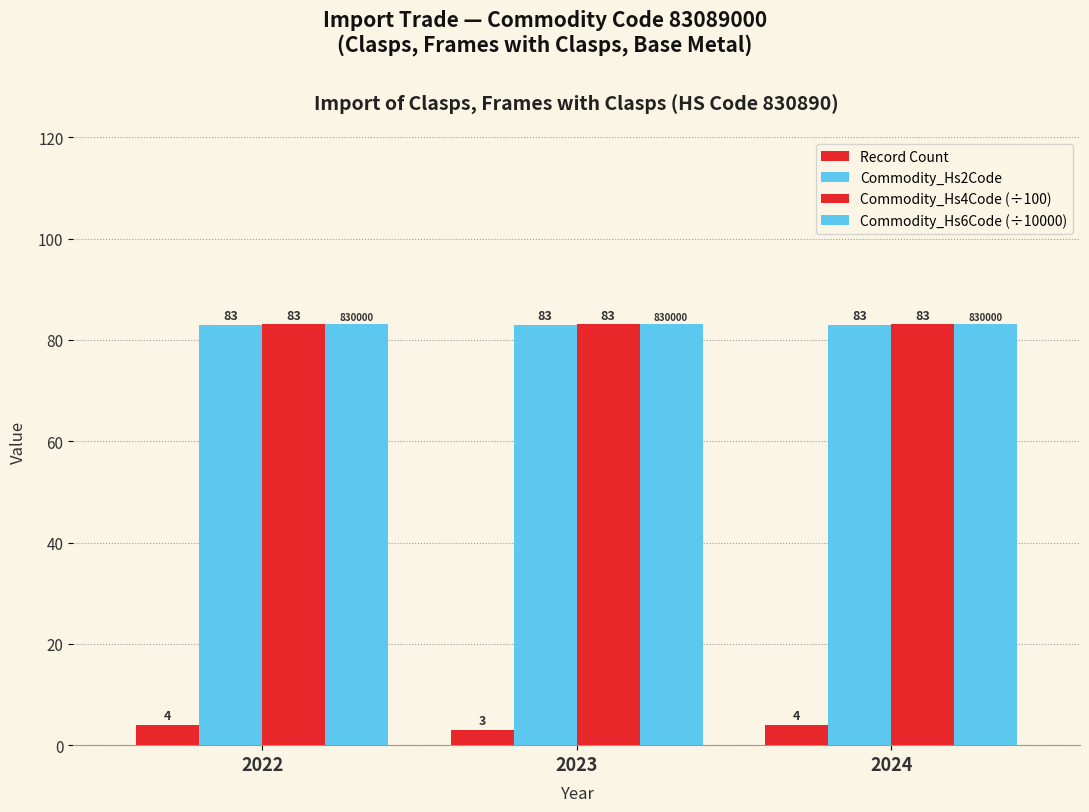

At 2022, list the series in order from largest to smallest.

Commodity_Hs6Code (÷10000), Commodity_Hs4Code (÷100), Commodity_Hs2Code, Record Count